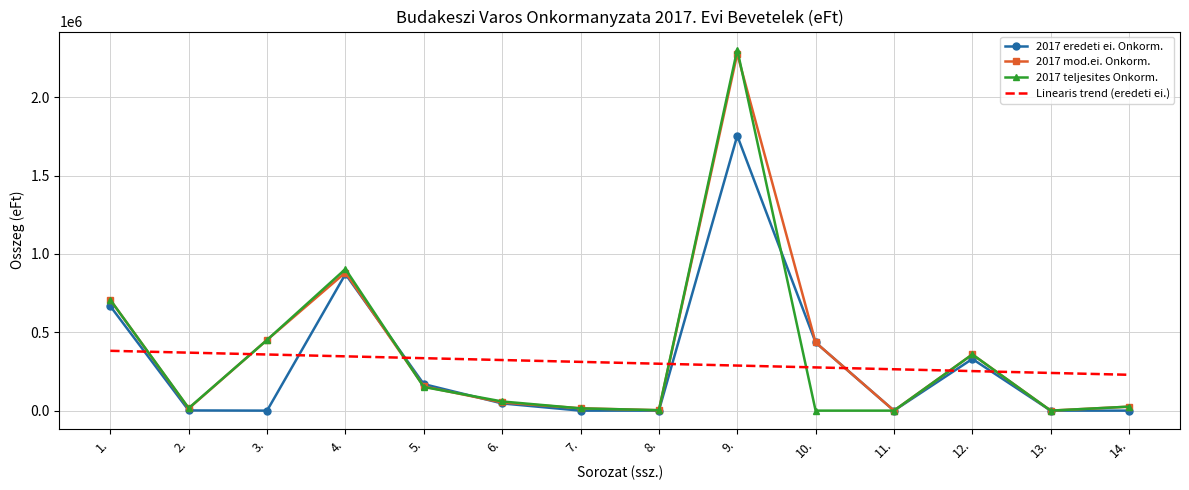

What is the spread (max minus min) of values at 1.?

324934.2